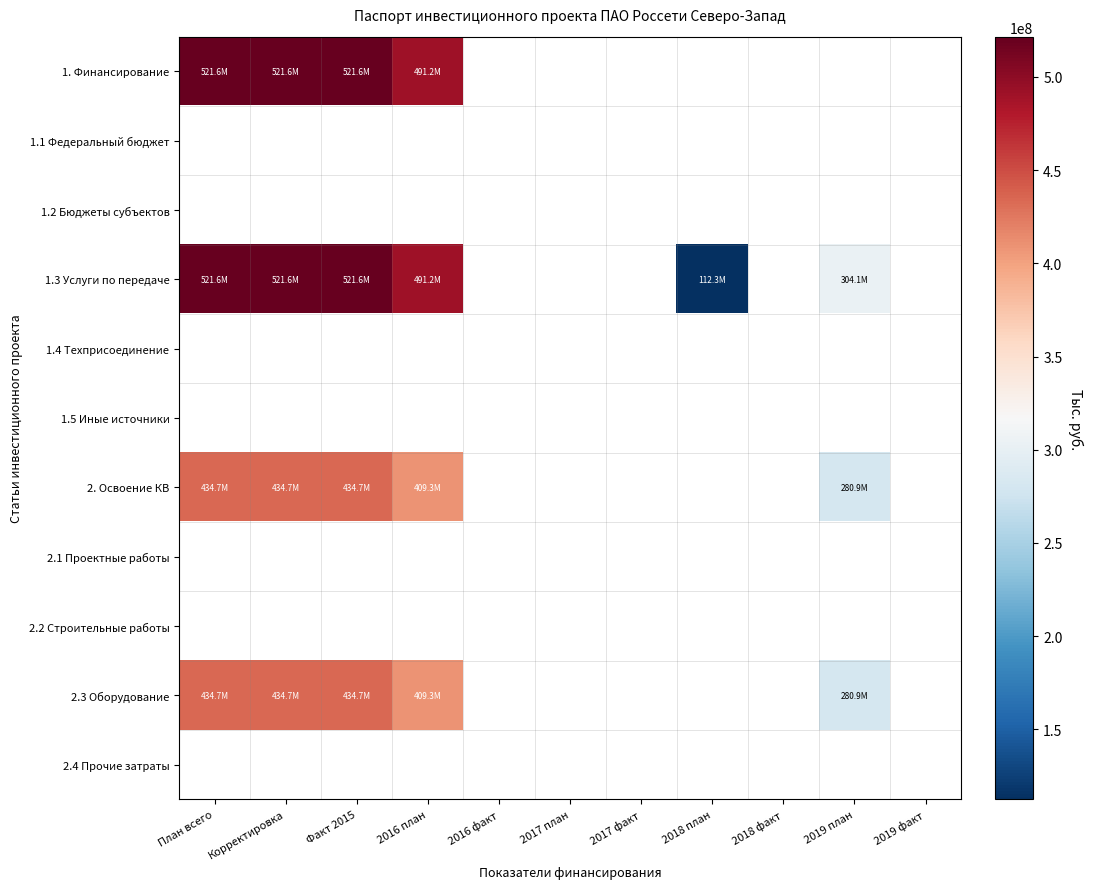

Rank the categories by 1. Финансирование value from highest to lowest.

План всего, Корректировка, Факт 2015, 2016 план, 2016 факт, 2017 план, 2017 факт, 2018 план, 2018 факт, 2019 план, 2019 факт